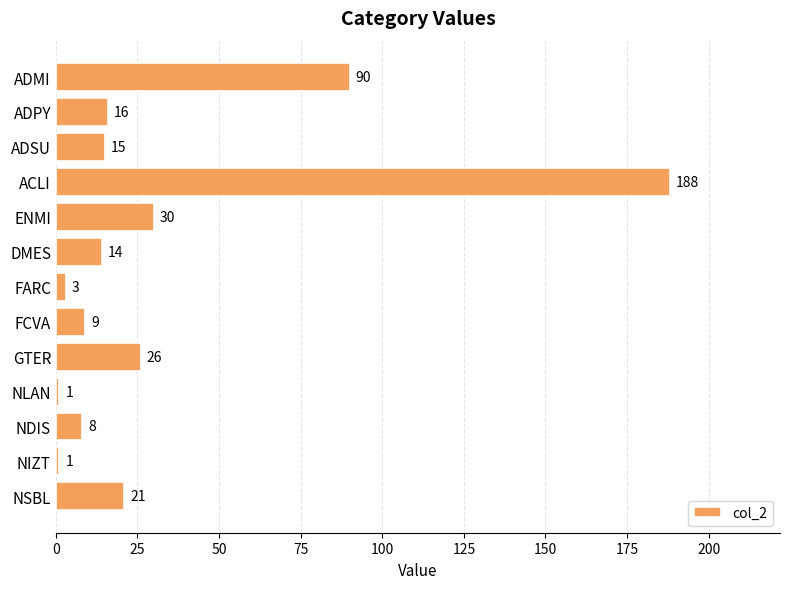

What is the label of the 9th bar from the top?

GTER